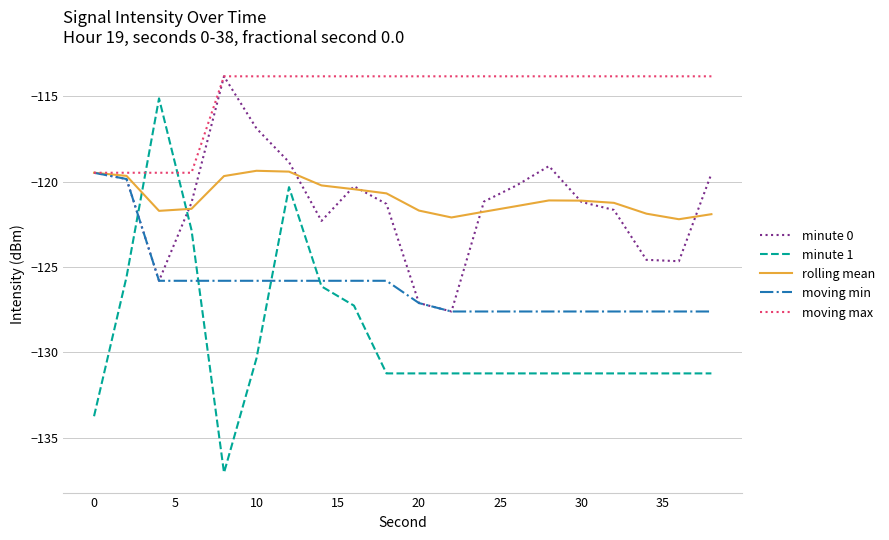

Which series has the largest total across all categories?

moving max